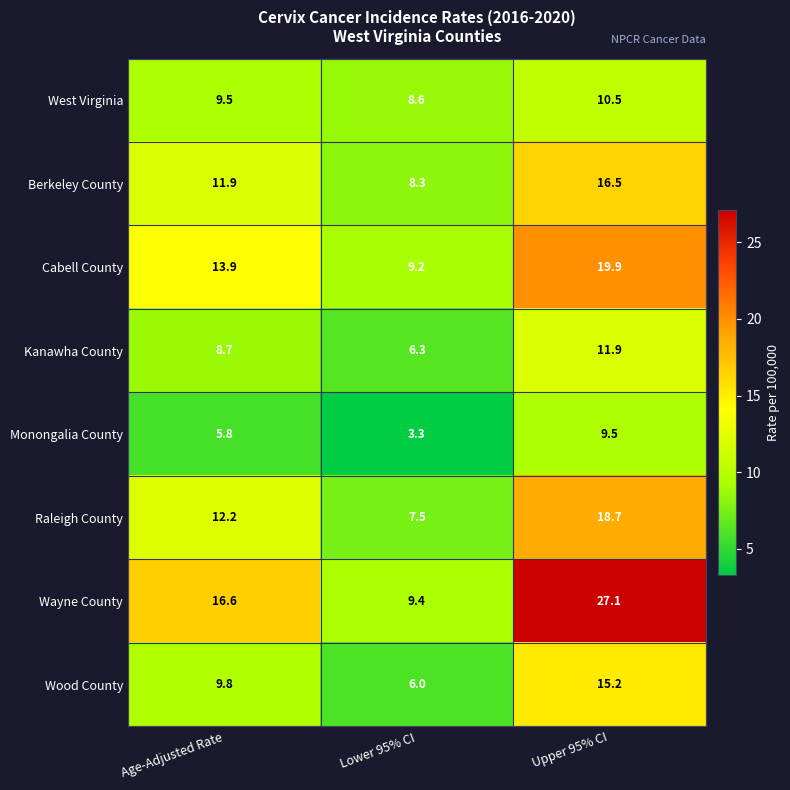

Which category has the highest value across all series?

Upper 95% CI